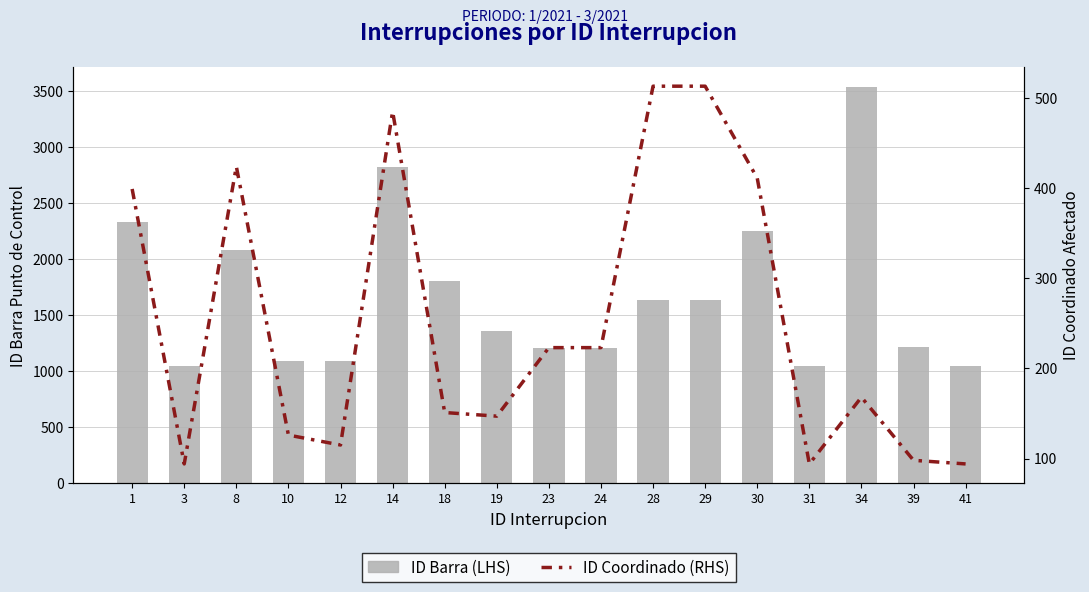

Is it true that ID Coordinado (RHS) equals 262 at 34?

False